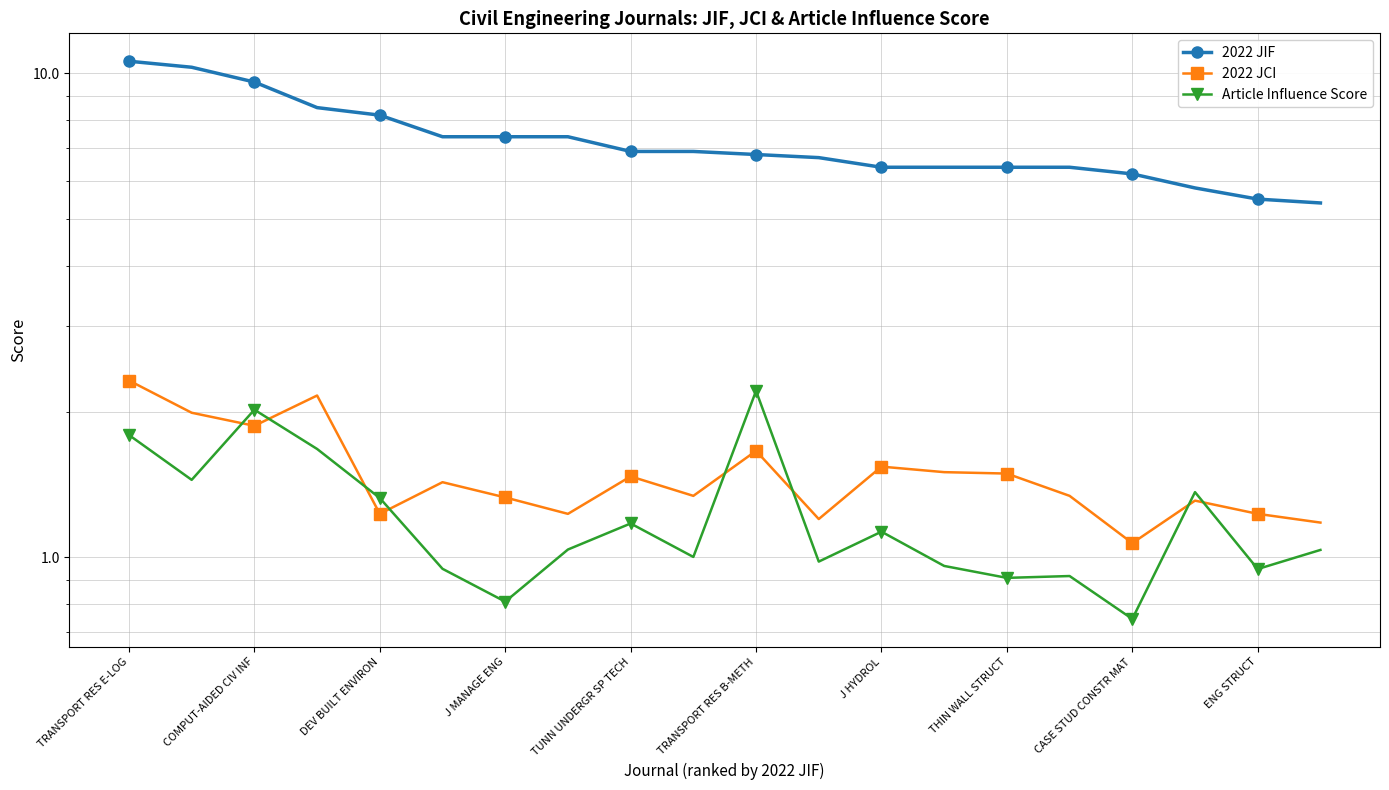

In 2022 JCI, how many points are higher than both neighbors (excluding endpoints)?

6